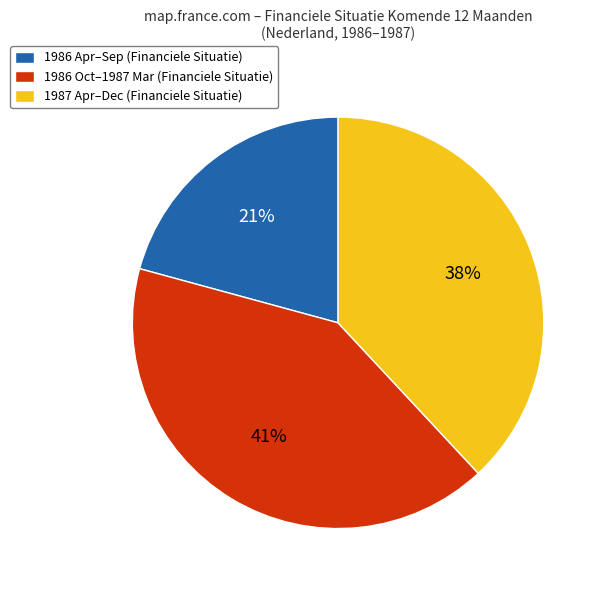

How many slices are in this pie chart?

3